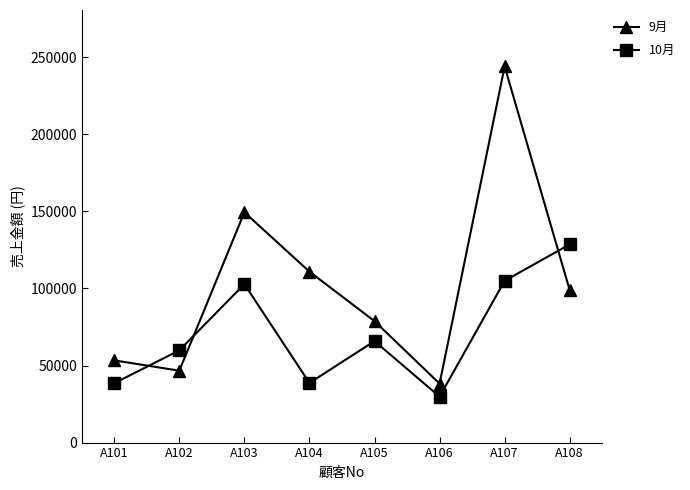

Is this an area chart (filled region under the line)?

No